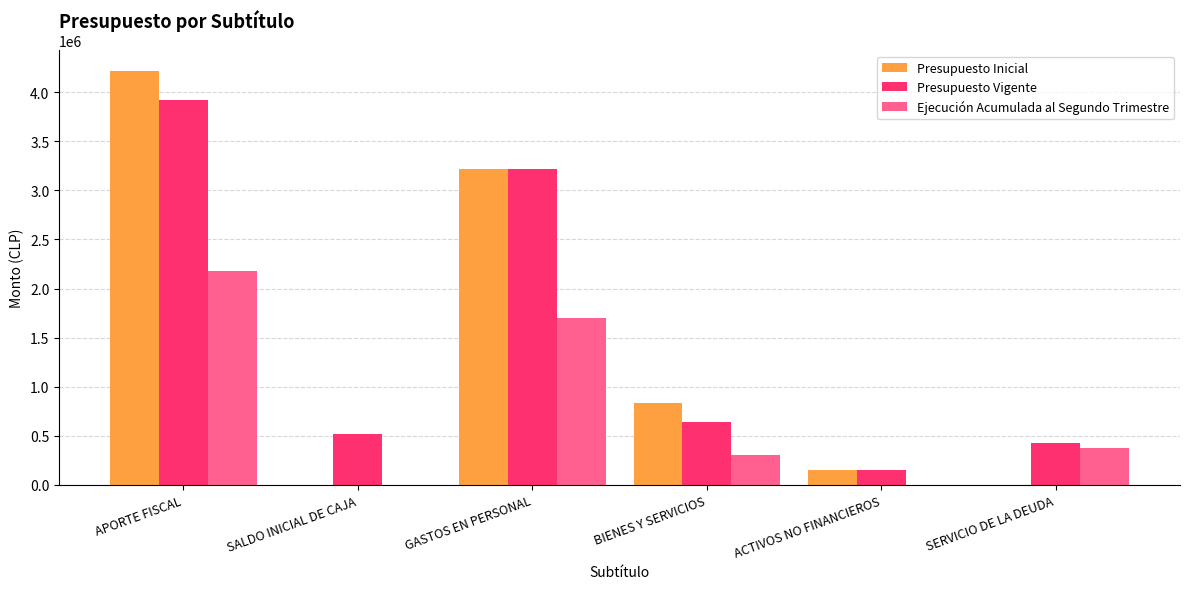

Are the bars horizontal?

No